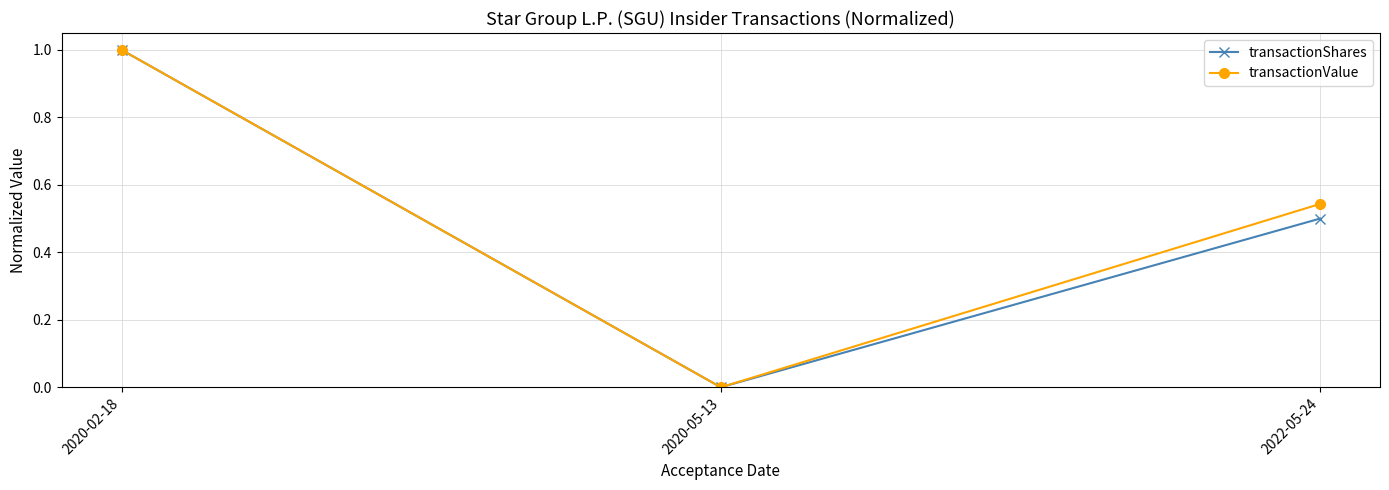

Does the chart display data point markers on the line(s)?

Yes